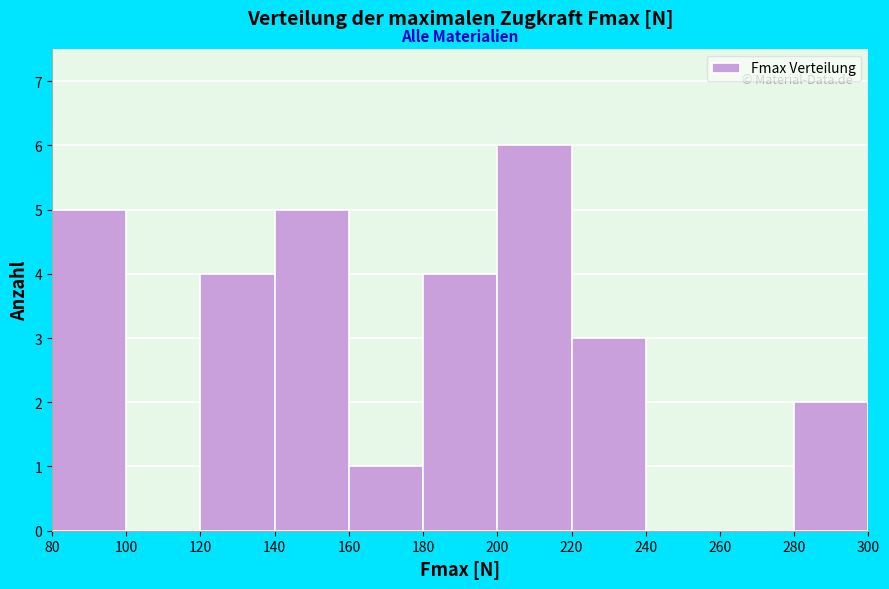

Reading left to right, transcribe this chart: for each bar, give the range it covers on the x-axis and its height. The values are not printed on the chart, so give them approximately, as read against the axis.

80 to 100: 5
100 to 120: 0
120 to 140: 4
140 to 160: 5
160 to 180: 1
180 to 200: 4
200 to 220: 6
220 to 240: 3
240 to 260: 0
260 to 280: 0
280 to 300: 2